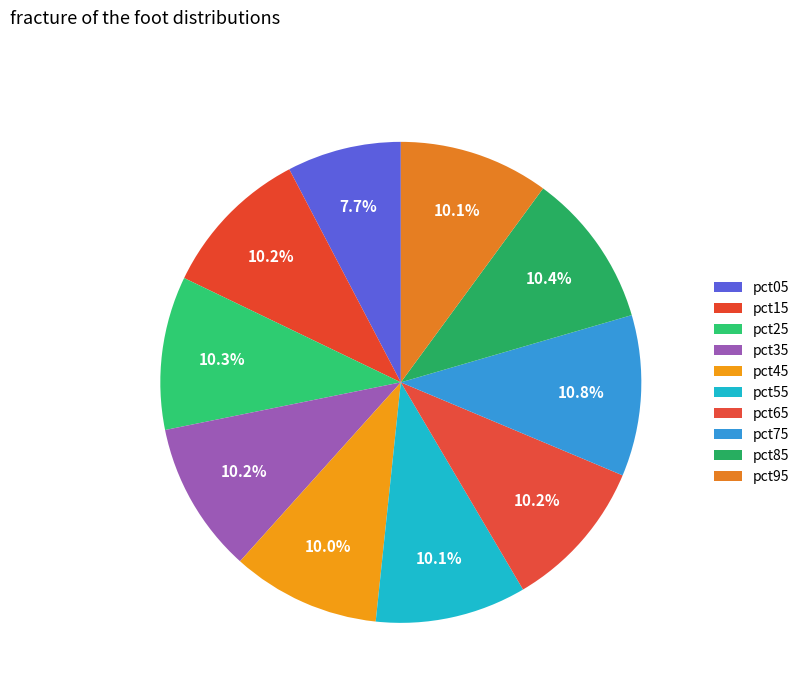

How many segments does this pie chart have?

10